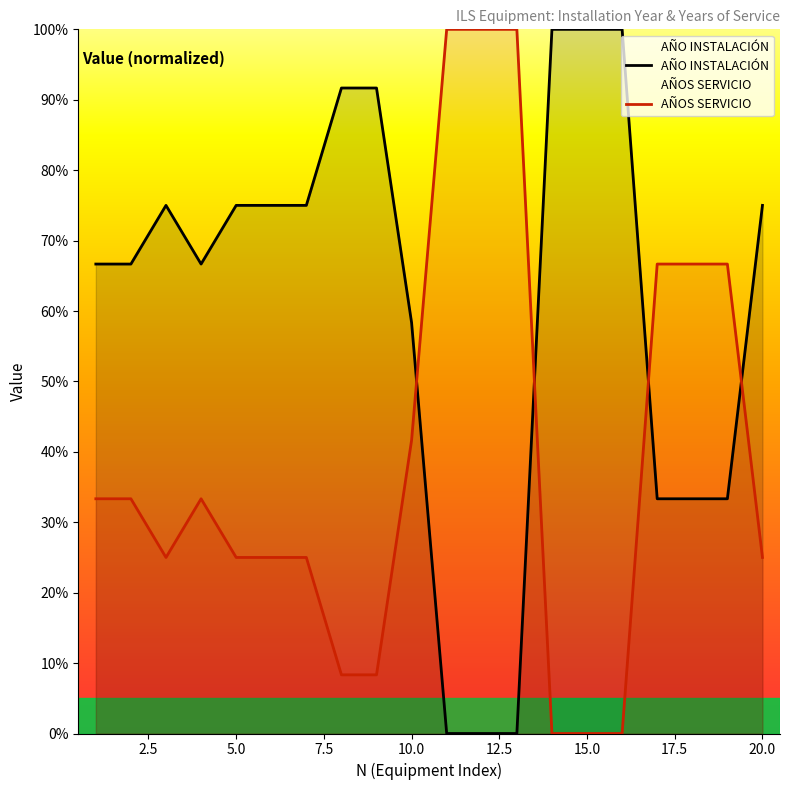

What is the difference between the highest and lowest values at 5.0?

50.0